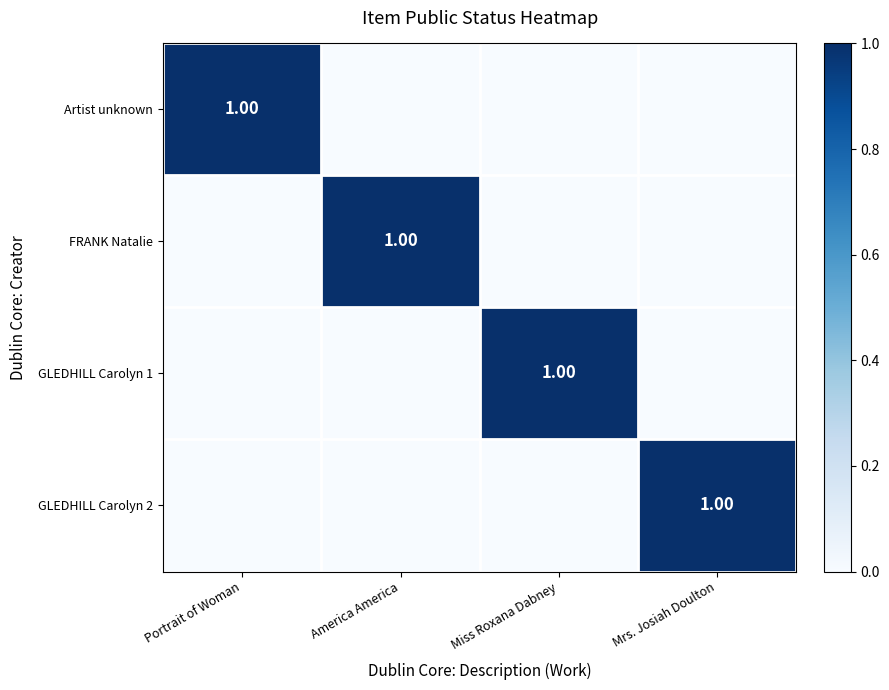

Rank the series by their maximum value, from lowest to highest.

Artist unknown, FRANK Natalie, GLEDHILL Carolyn 1, GLEDHILL Carolyn 2